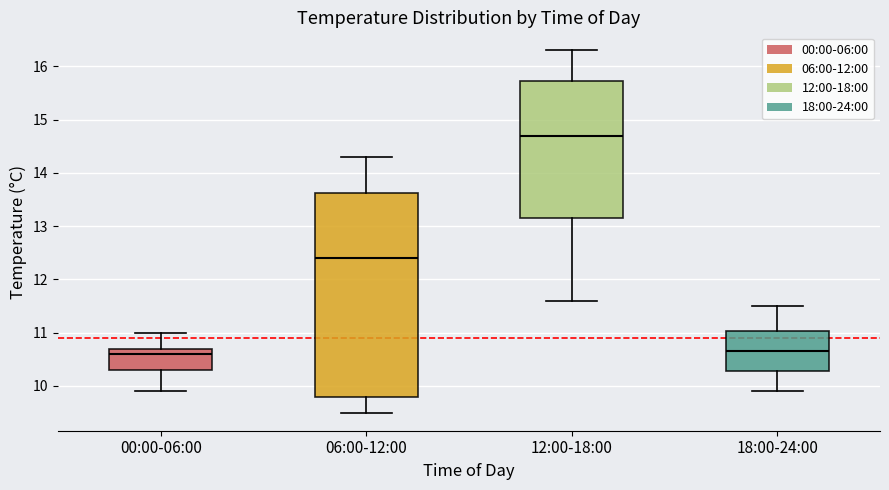

Where is the lower edge of the box for 06:00-12:00 on the y-axis? The values are not printed on the chart, so give them approximately, as read against the axis.

9.8